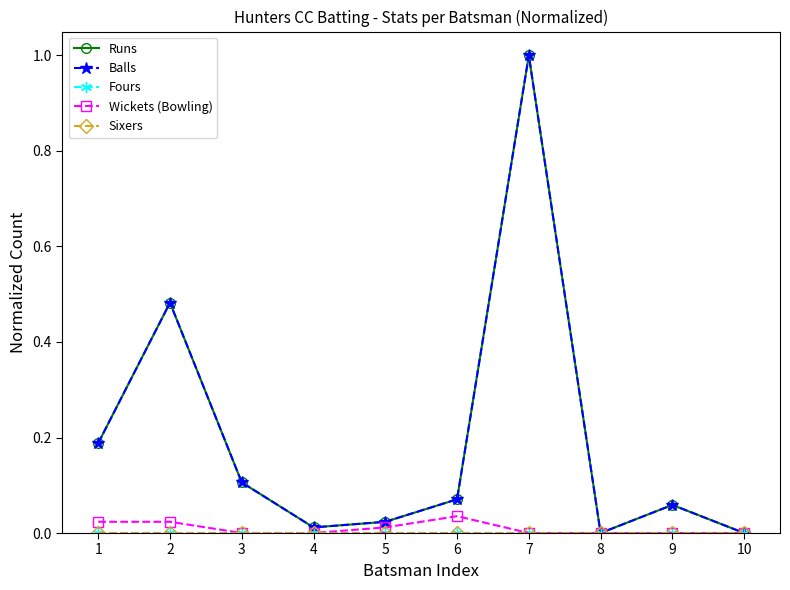

Reading left to right, extract all data points from this chart.

Runs: 1=0.2	2=0.5	3=0.1	4=0.0	5=0.0	6=0.1	7=1.0	8=0.0	9=0.1	10=0.0
Balls: 1=0.2	2=0.5	3=0.1	4=0.0	5=0.0	6=0.1	7=1.0	8=0.0	9=0.1	10=0.0
Fours: 1=0.0	2=0.0	3=0.0	4=0.0	5=0.0	6=0.0	7=0.0	8=0.0	9=0.0	10=0.0
Wickets (Bowling): 1=0.0	2=0.0	3=0.0	4=0.0	5=0.0	6=0.0	7=0.0	8=0.0	9=0.0	10=0.0
Sixers: 1=0.0	2=0.0	3=0.0	4=0.0	5=0.0	6=0.0	7=0.0	8=0.0	9=0.0	10=0.0